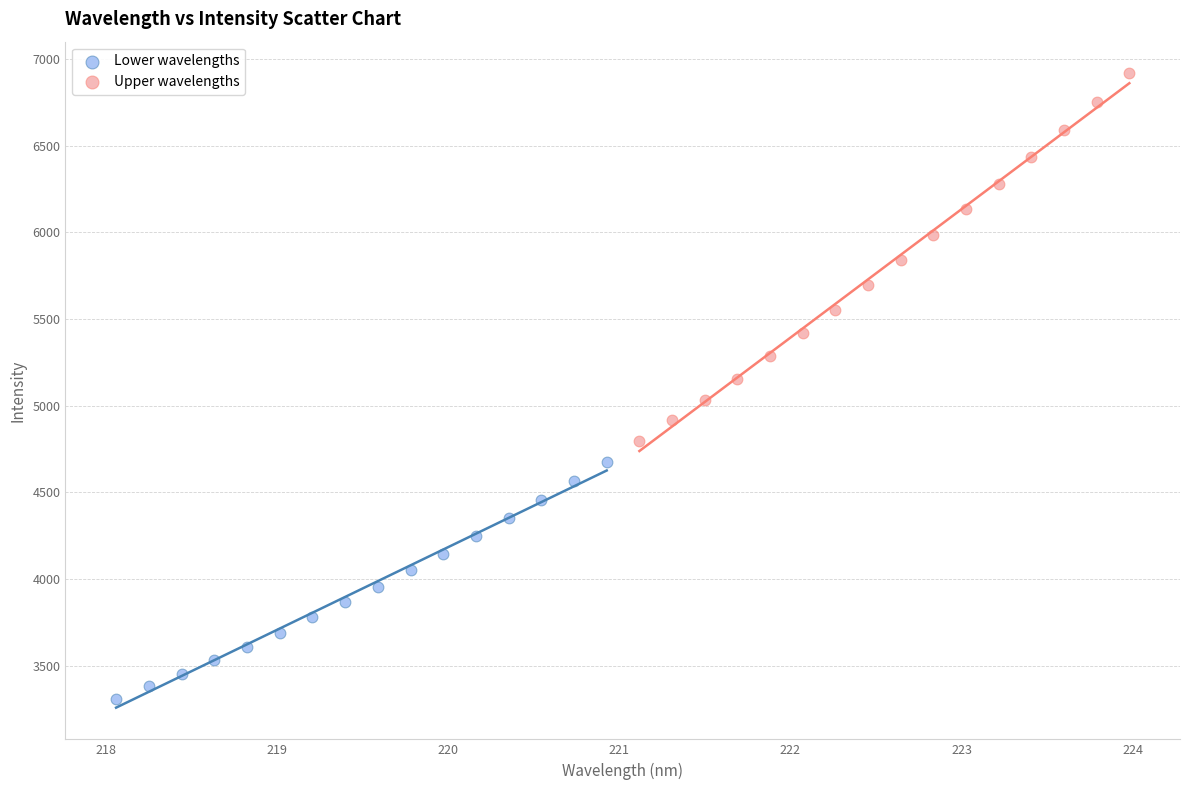

Which series contains the highest Y value?

Upper wavelengths